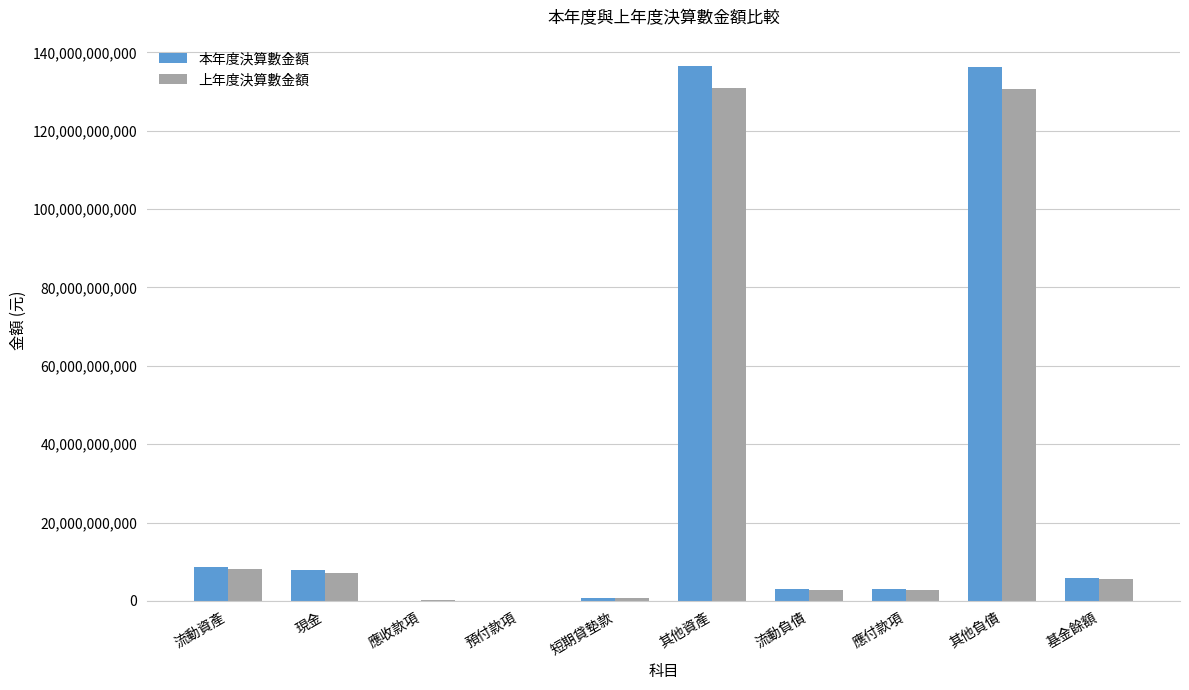

What is the maximum value for 本年度決算數金額?

136413710168